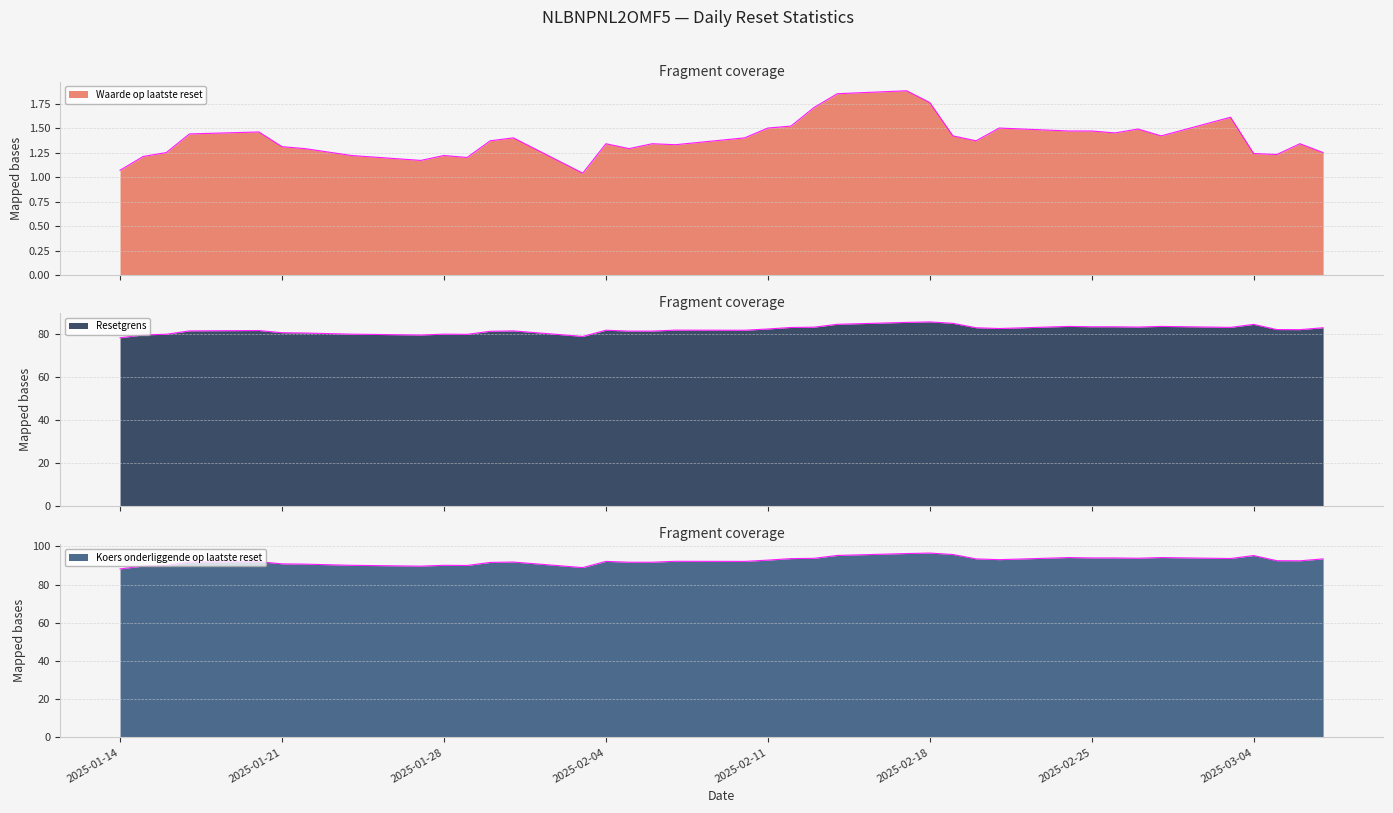

What is the highest value of the Resetgrens series?

85.8